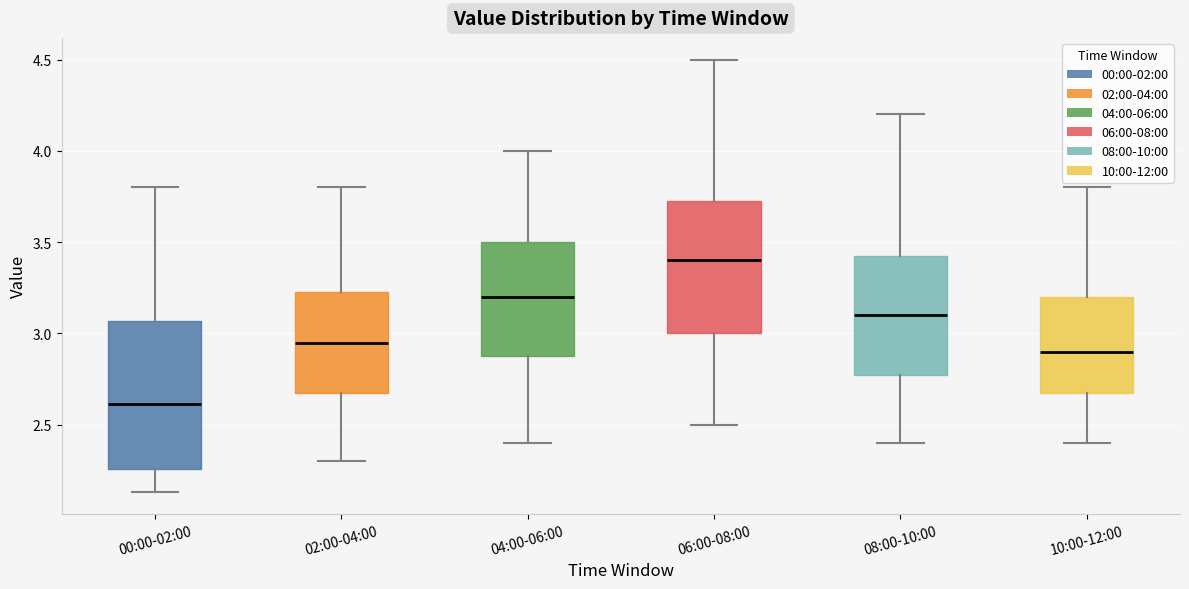

Reading left to right, read every box against the y-axis: the position of its median line, the range the box covers, and the ends of its whiskers. The values are not printed on the chart, so give them approximately, as read against the axis.

00:00-02:00: median 2.60, box 2.25 to 3.05, whiskers 2.15 to 3.80
02:00-04:00: median 2.95, box 2.70 to 3.25, whiskers 2.30 to 3.80
04:00-06:00: median 3.20, box 2.90 to 3.50, whiskers 2.40 to 4.00
06:00-08:00: median 3.40, box 3.00 to 3.75, whiskers 2.50 to 4.50
08:00-10:00: median 3.10, box 2.80 to 3.45, whiskers 2.40 to 4.20
10:00-12:00: median 2.90, box 2.70 to 3.20, whiskers 2.40 to 3.80